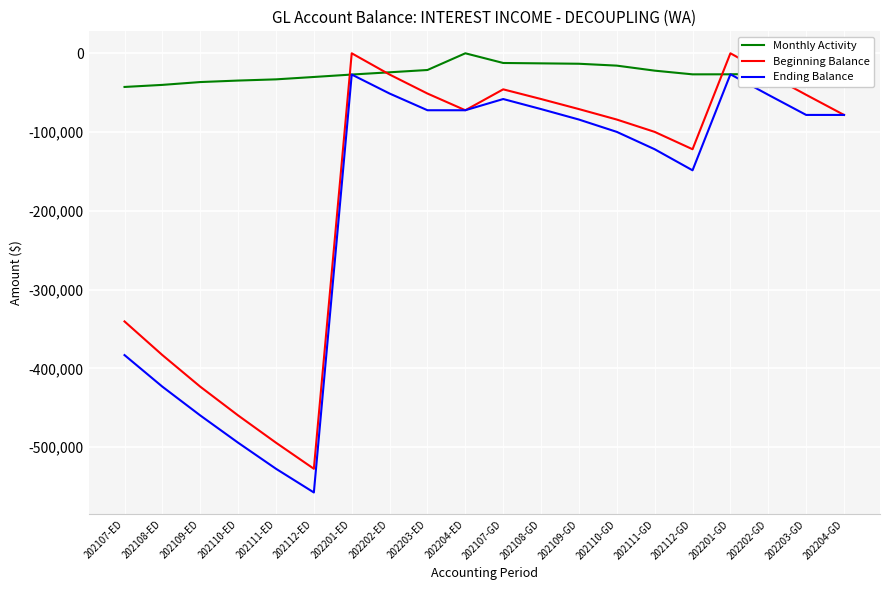

Is this an area chart (filled region under the line)?

No